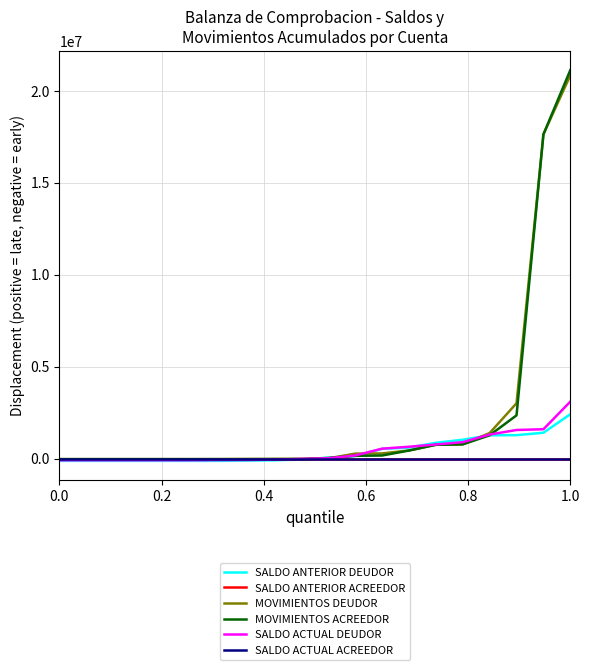

Is this an area chart (filled region under the line)?

No